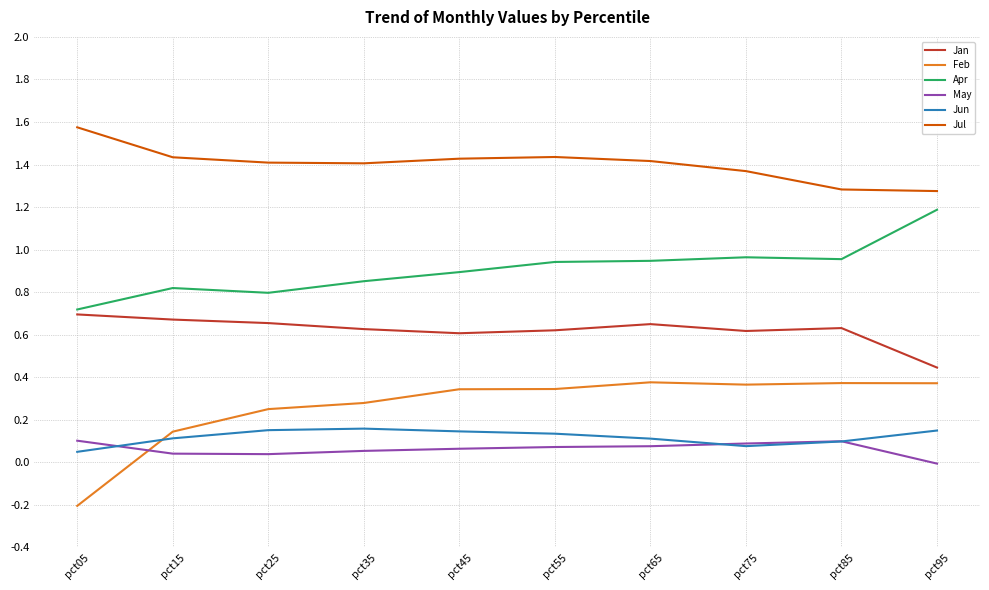

At which label does Jul reach its peak?

pct05